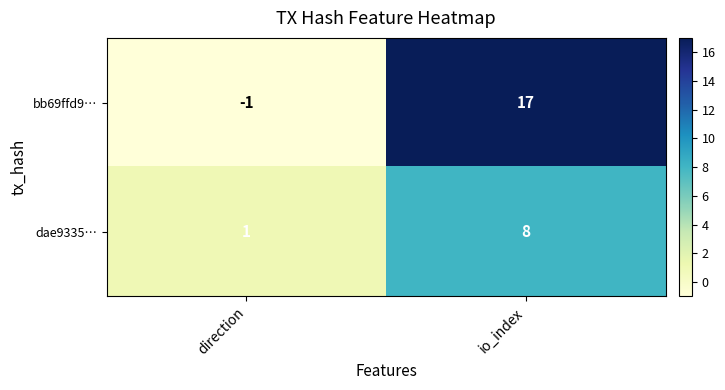

True or false: bb69ffd9… has a value of 17 at io_index.

True